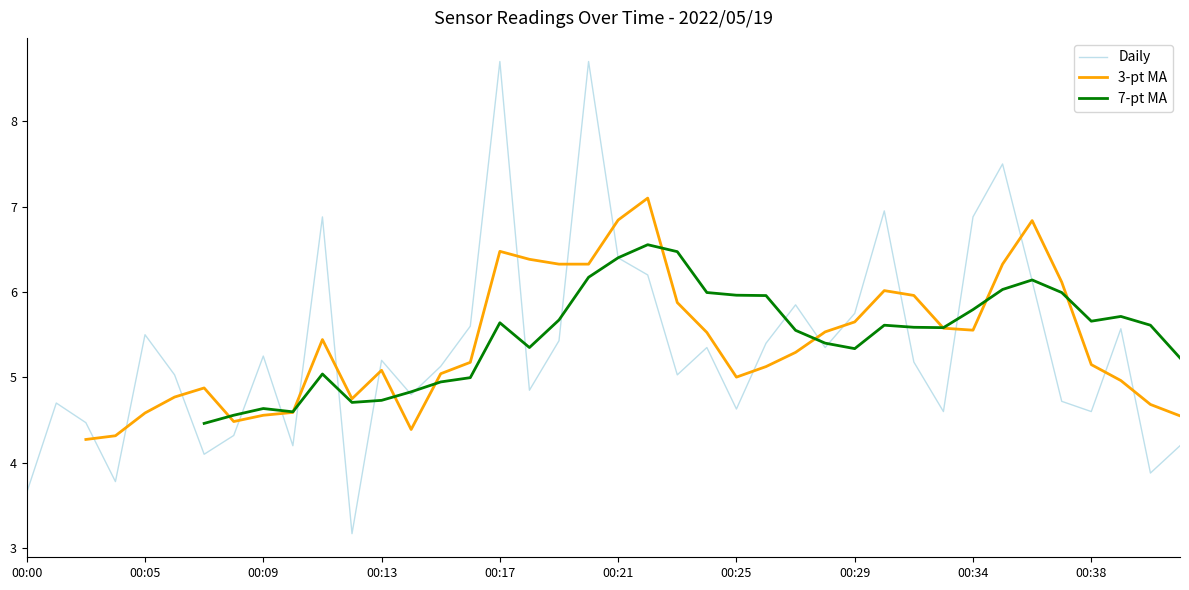

True or false: Daily has a value of 6.4 at 00:21.

True